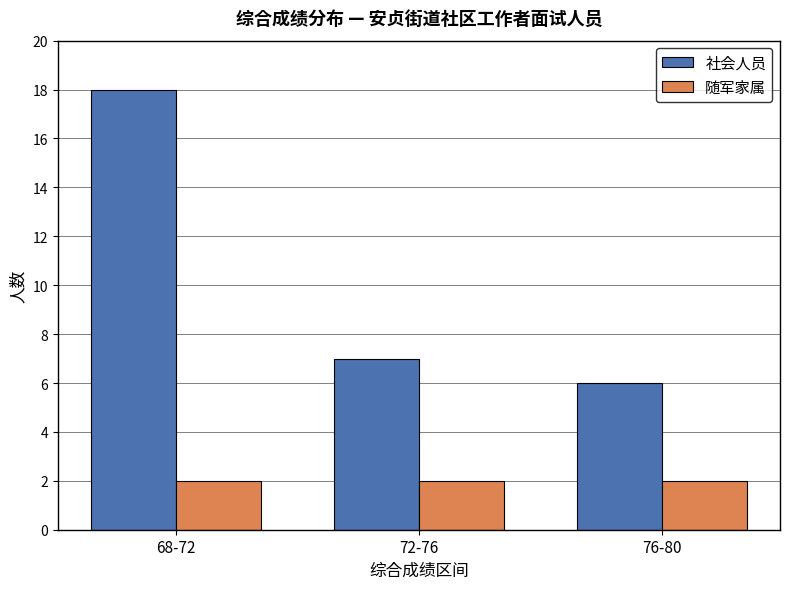

Which series has the largest range (max minus min)?

社会人员